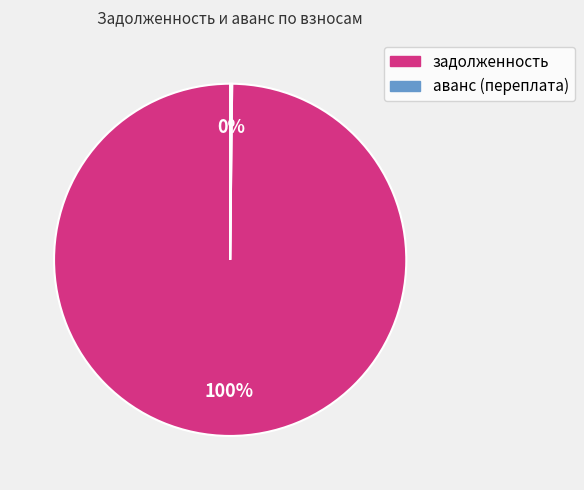

To the nearest percent, what is the difference between the largest and smallest slice percentages?

100%